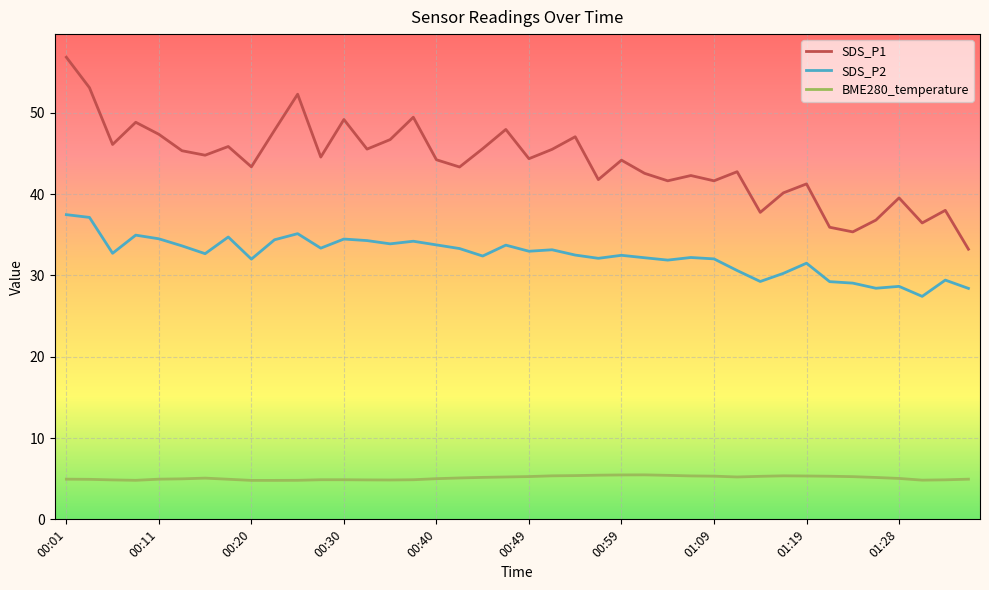

What is the minimum value for SDS_P2?

27.4